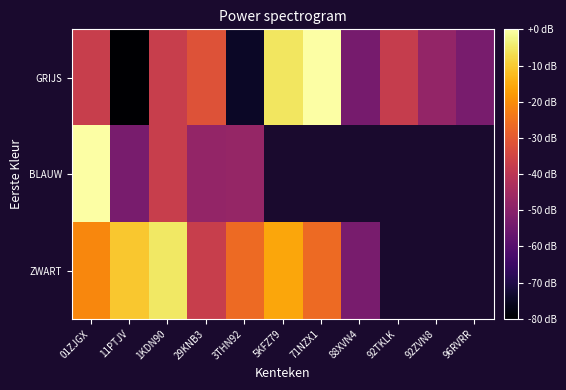

List the series in order of their peak value, highest first.

GRIJS, BLAUW, ZWART